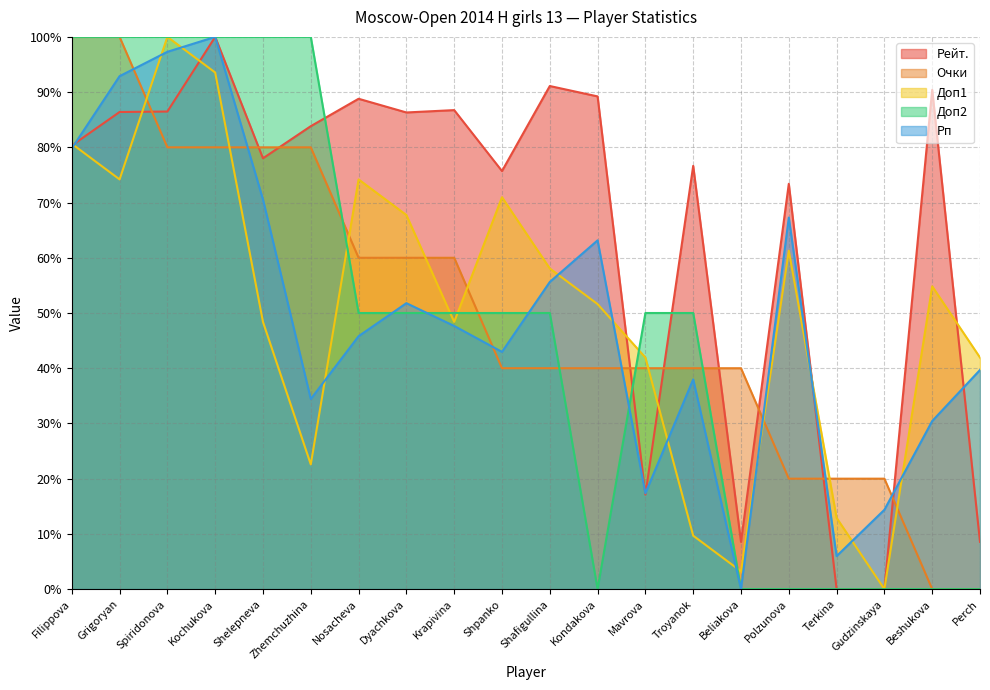

At which label does Очки first exceed 40?

Filippova